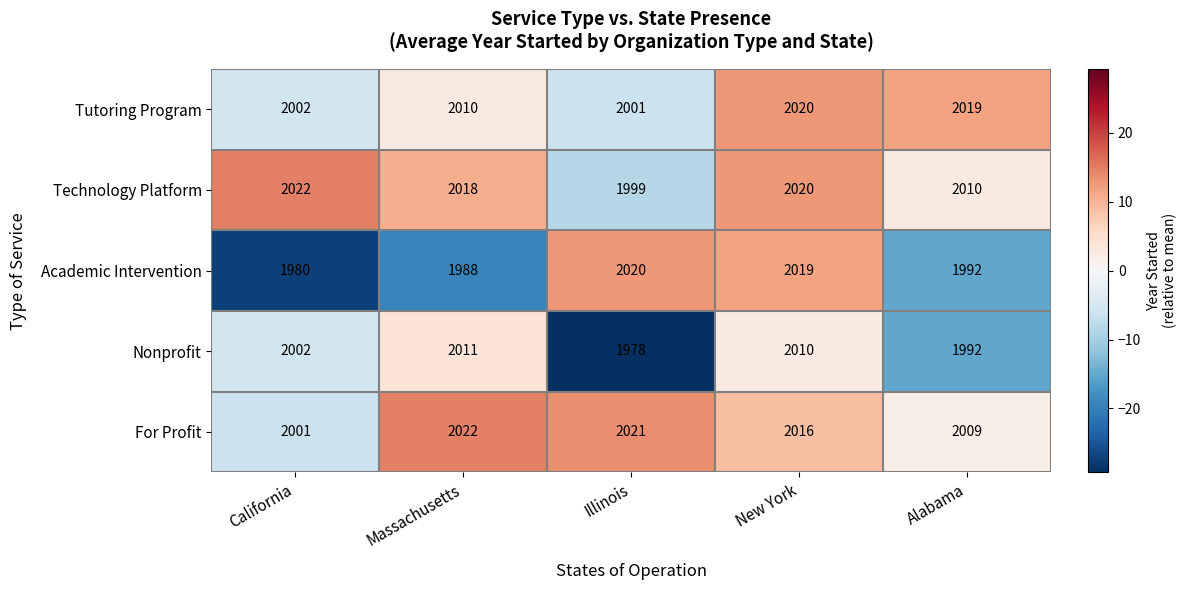

What is the difference between the Tutoring Program values at Massachusetts and California?

8